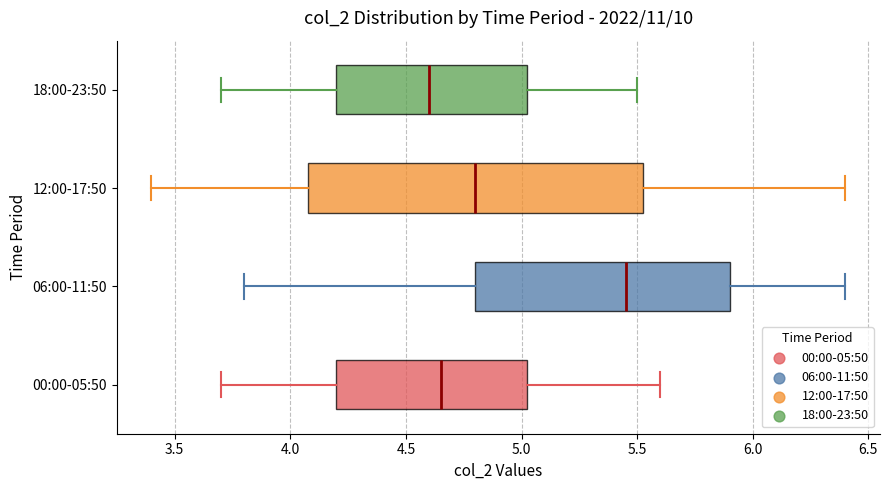

Which box has the furthest to the left median line?

18:00-23:50